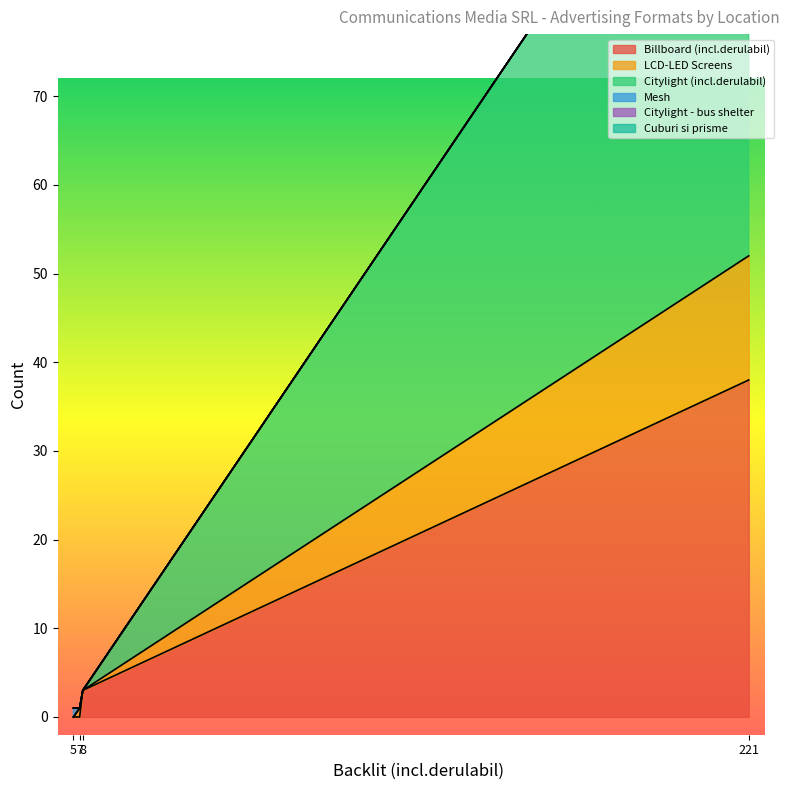

Reading left to right, transcribe all the data shown in this chart.

Billboard (incl.derulabil): Total Orase SAO=38	Rural=3	Oras 50-100k locuitori=0	Oras sub 50k locuitori=0
LCD-LED Screens: Total Orase SAO=14	Rural=0	Oras 50-100k locuitori=1	Oras sub 50k locuitori=0
Citylight (incl.derulabil): Total Orase SAO=62	Rural=0	Oras 50-100k locuitori=0	Oras sub 50k locuitori=0
Mesh: Total Orase SAO=0	Rural=0	Oras 50-100k locuitori=0	Oras sub 50k locuitori=1
Citylight - bus shelter: Total Orase SAO=0	Rural=0	Oras 50-100k locuitori=0	Oras sub 50k locuitori=0
Cuburi si prisme: Total Orase SAO=0	Rural=0	Oras 50-100k locuitori=0	Oras sub 50k locuitori=0